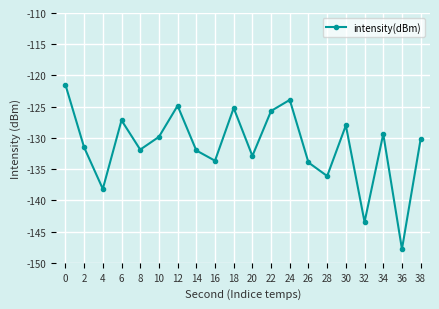

The value at 28 is -136.1. True or false?

True